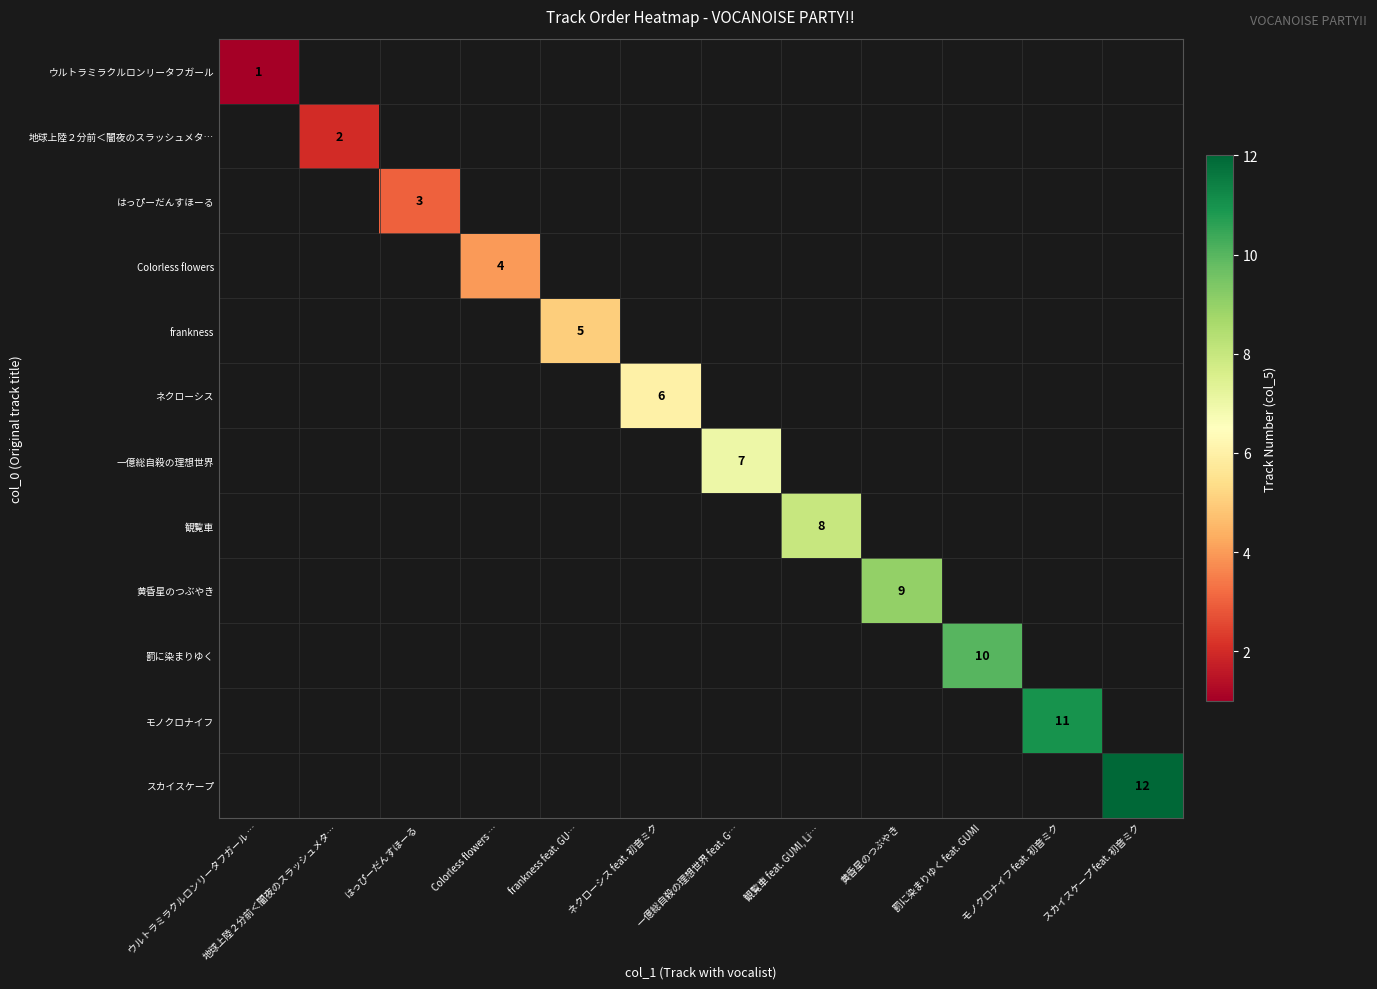

True or false: はっぴーだんすほーる has a value of 5 at はっぴーだんすほーる.

False